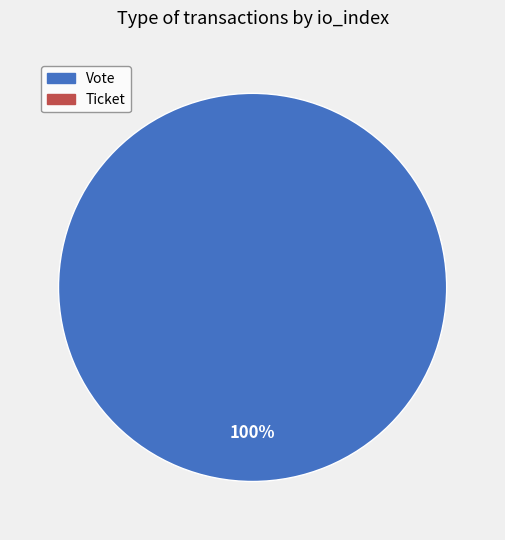

Does any single category account for the majority?

Yes